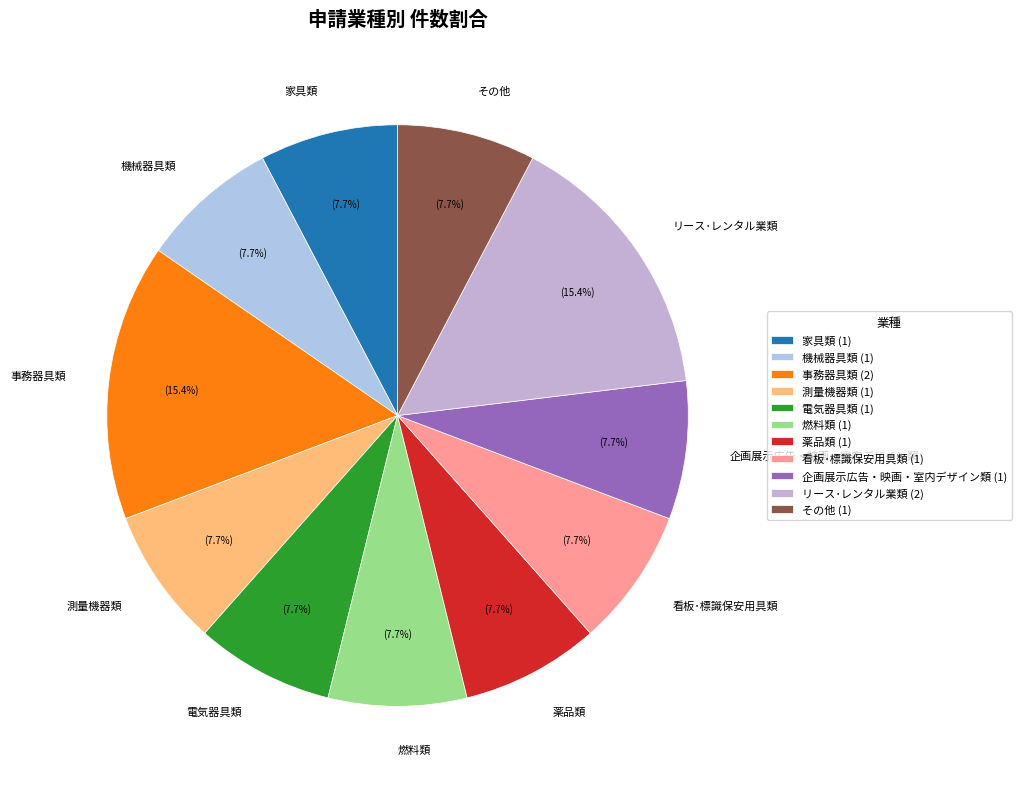

What percentage is NOT represented by その他?

92.3%